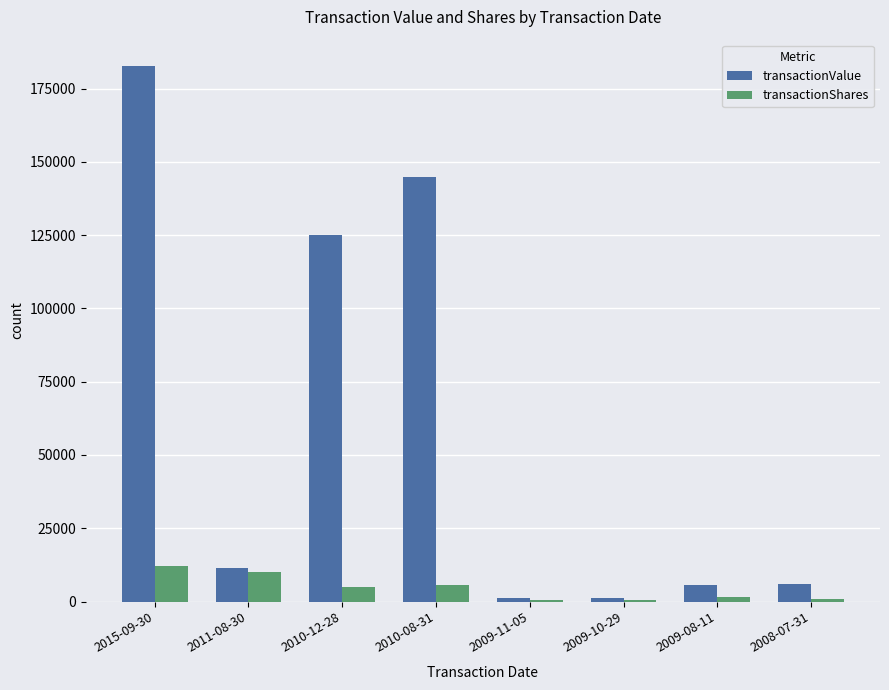

Which series changed the most between 2011-08-30 and 2009-11-05?

transactionValue